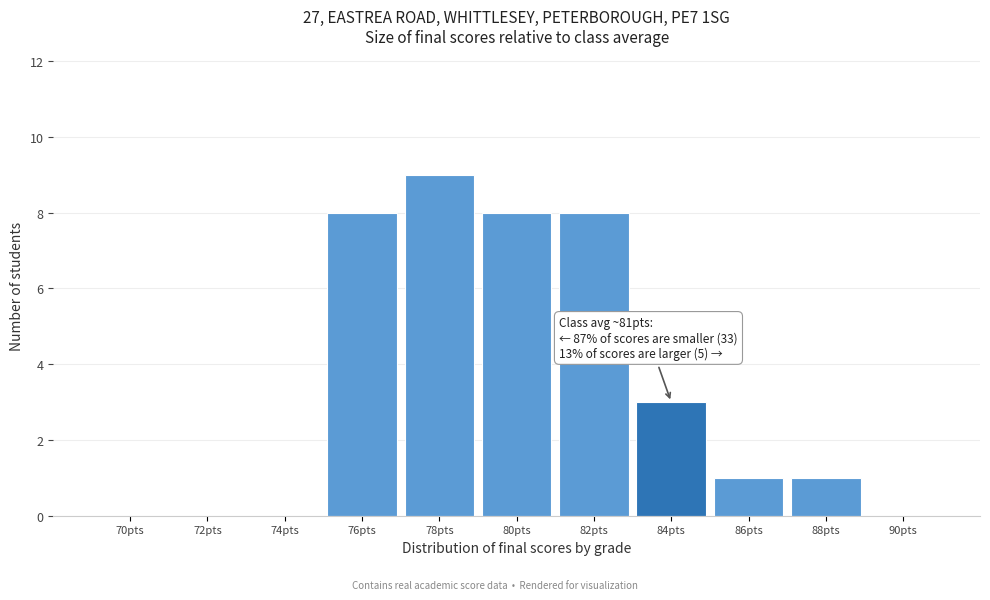

Reading left to right, what are all the values shown in this chart?

70pts=0	72pts=0	74pts=0	76pts=8	78pts=9	80pts=8	82pts=8	84pts=3	86pts=1	88pts=1	90pts=0